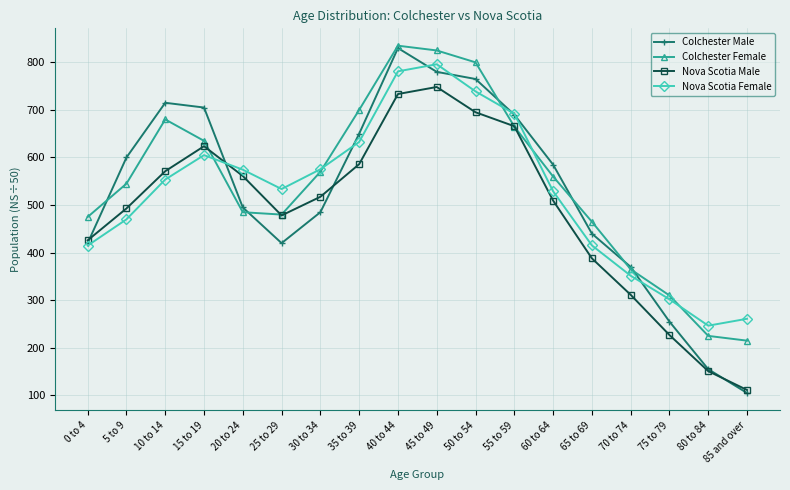

At which category is the sum across all series the highest?

40 to 44